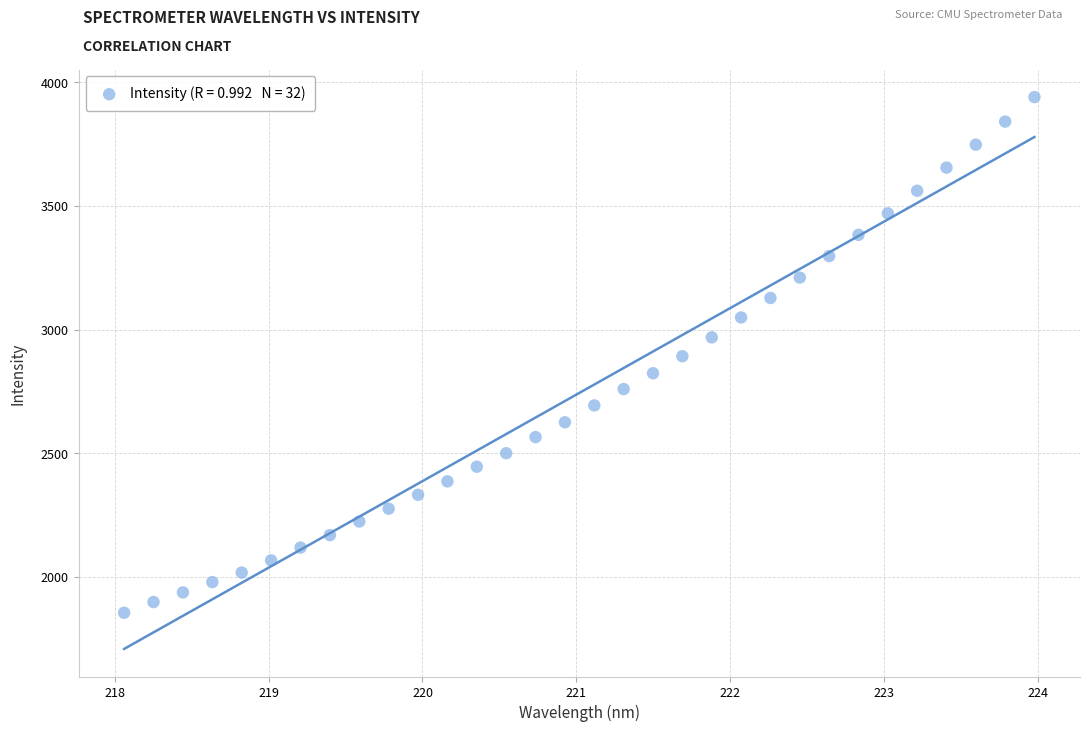

What is the range of Y values (max minus min)?

2084.5